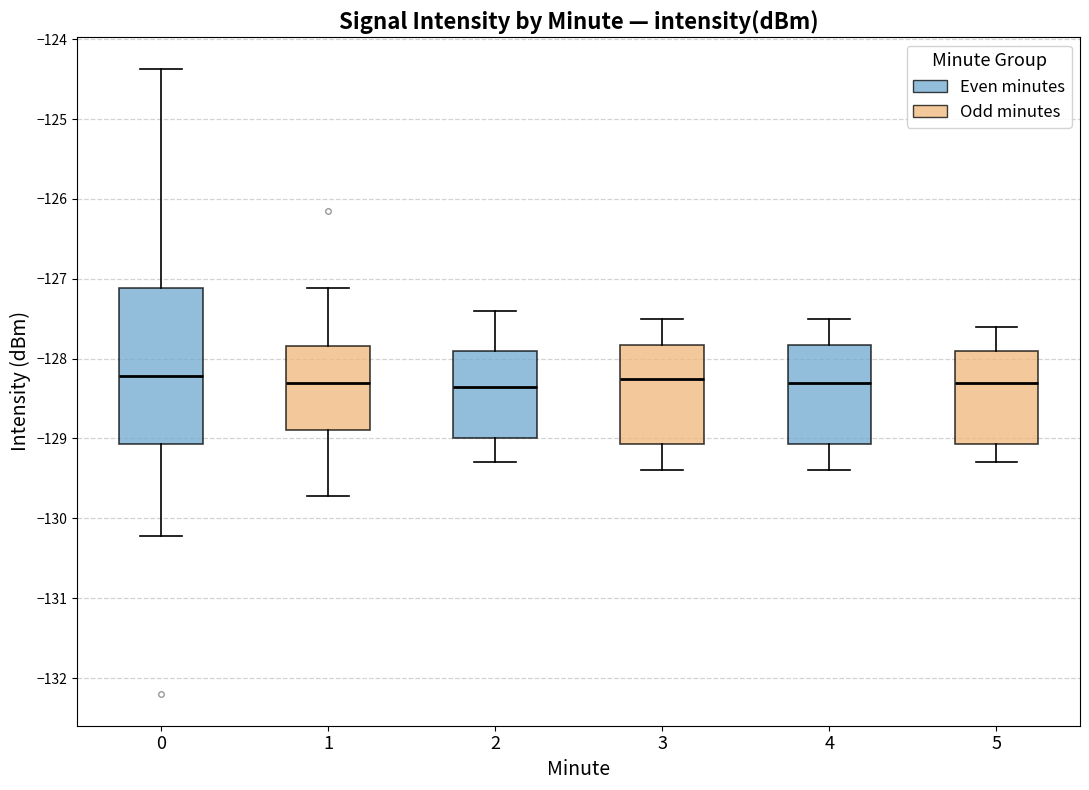

Where is the upper edge of the box at x = 1 on the y-axis? The values are not printed on the chart, so give them approximately, as read against the axis.

-127.8